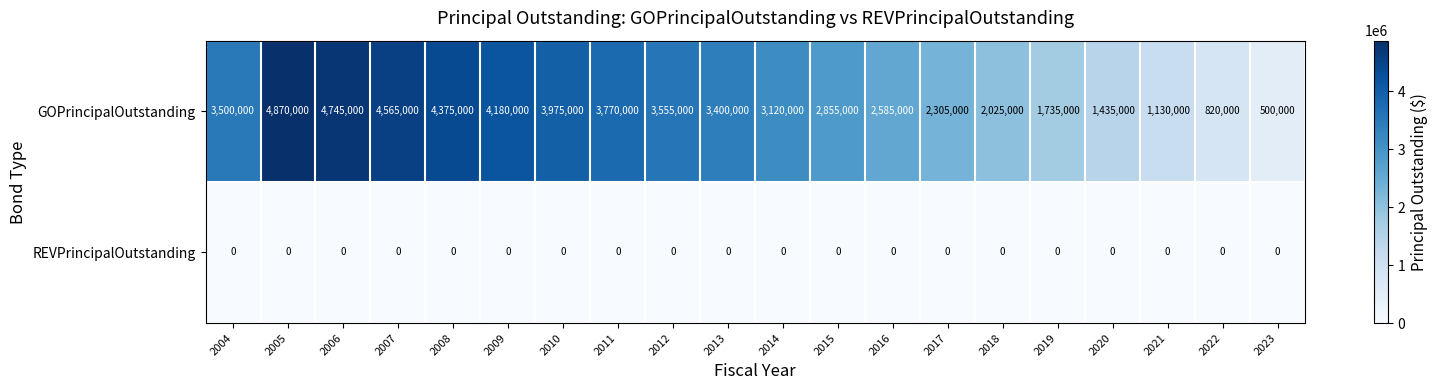

The REVPrincipalOutstanding series shows 0 at 2012. True or false?

True